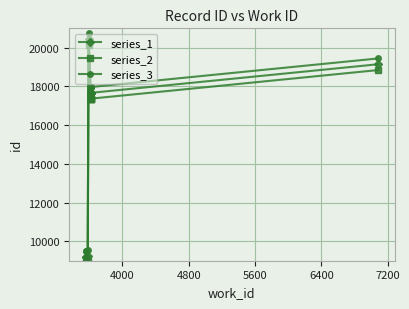

What is the lowest value of the series_3 series?

9508